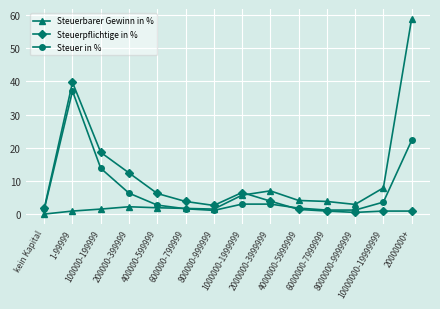

True or false: Steuerpflichtige in % and Steuer in % cross at least once.

True